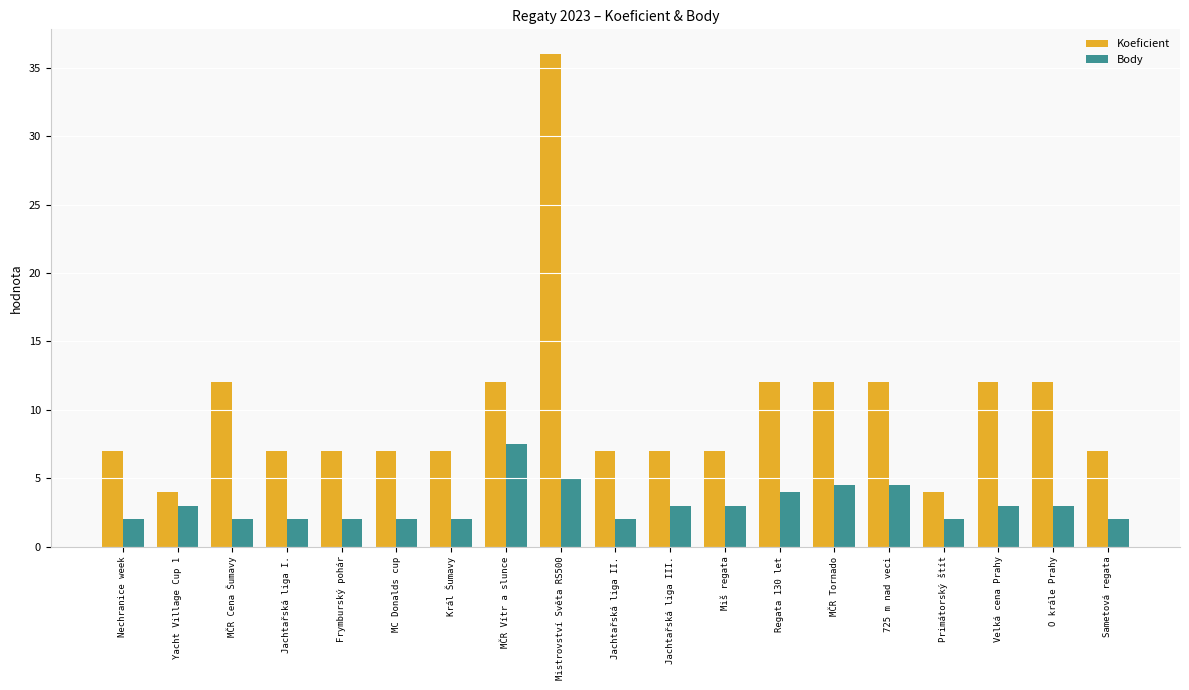

What is the label of the 11th bar from the right?

Mistrovství Světa RS500